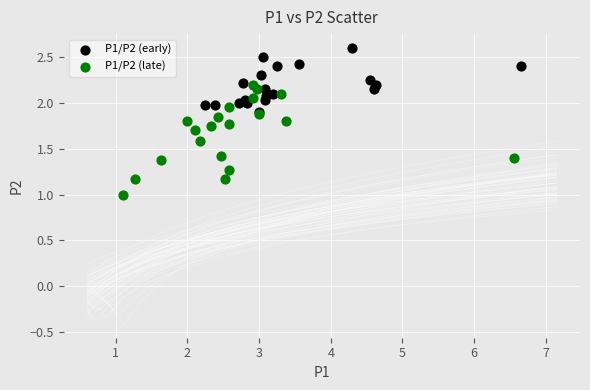

What are all the series names shown in the legend?

P1/P2 (early), P1/P2 (late)